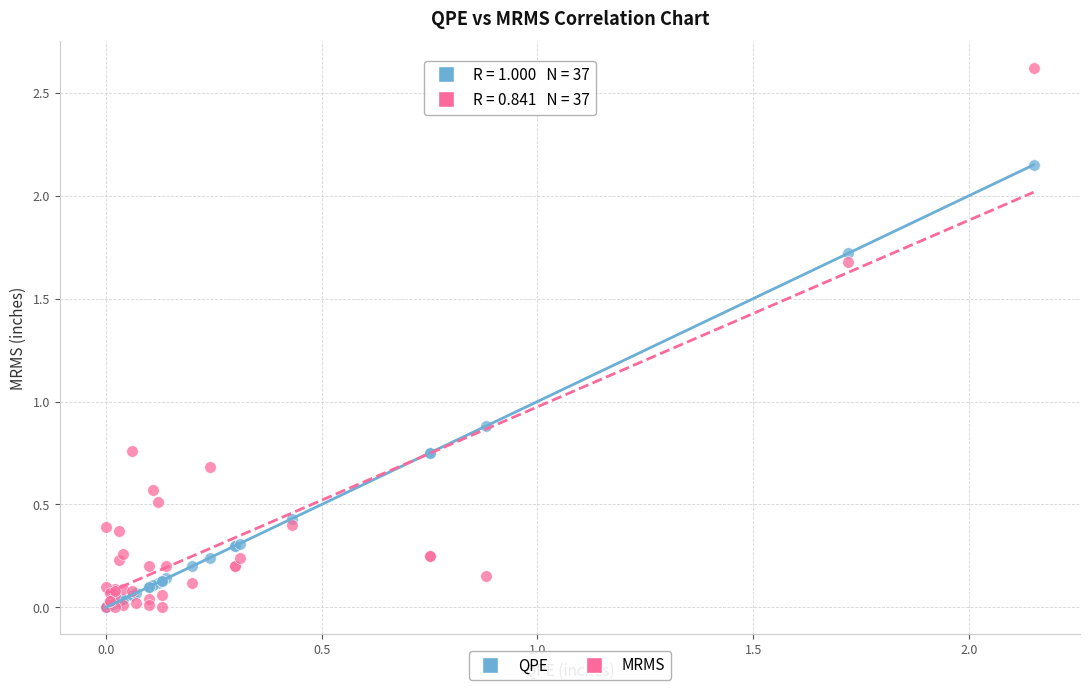

In the QPE series, what Y value is closest to 1?

0.9